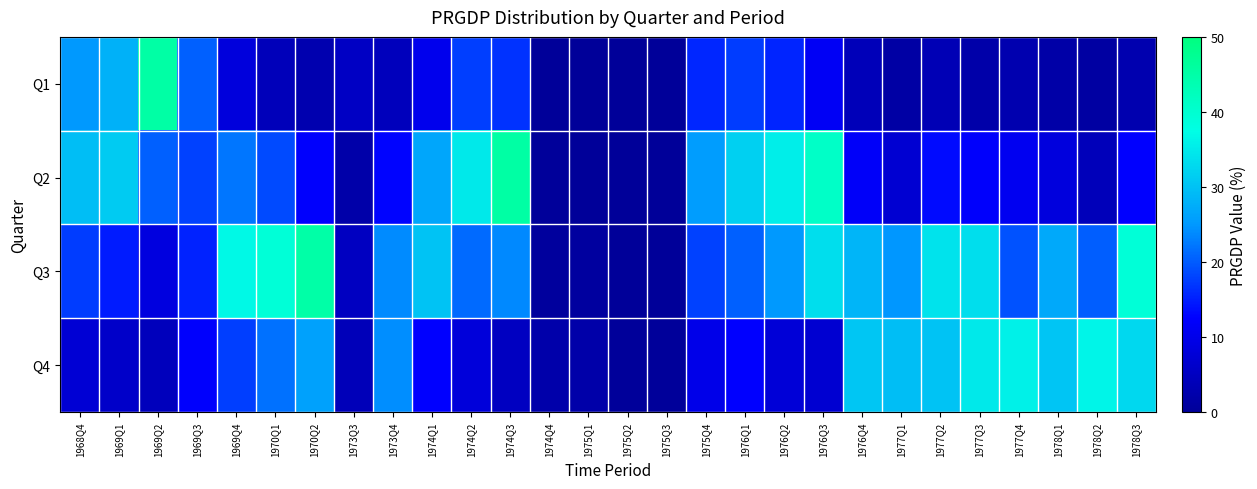

What is the total value across all series at 1968Q4?

79.5